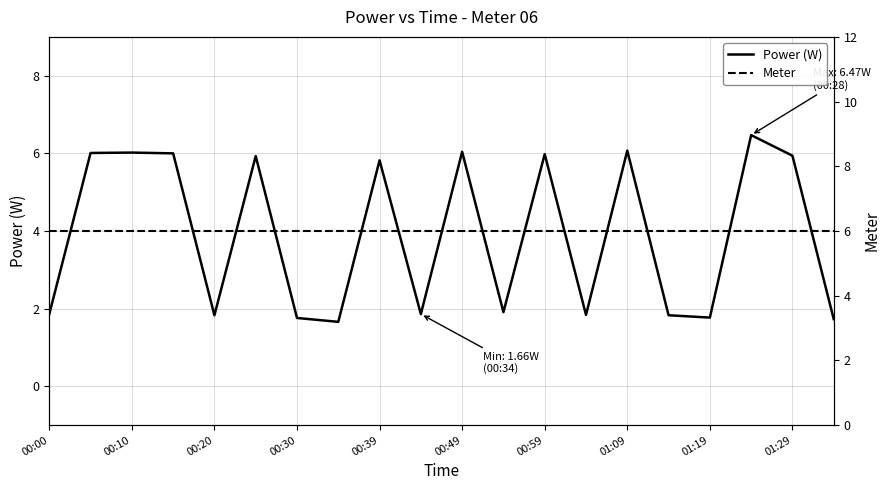

How many lines are shown in the chart?

2